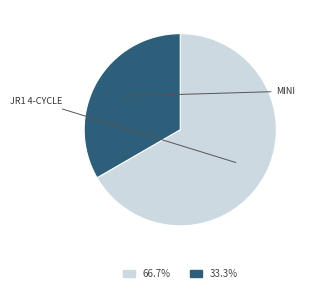

Does 66.7% represent more than half of the total?

Yes